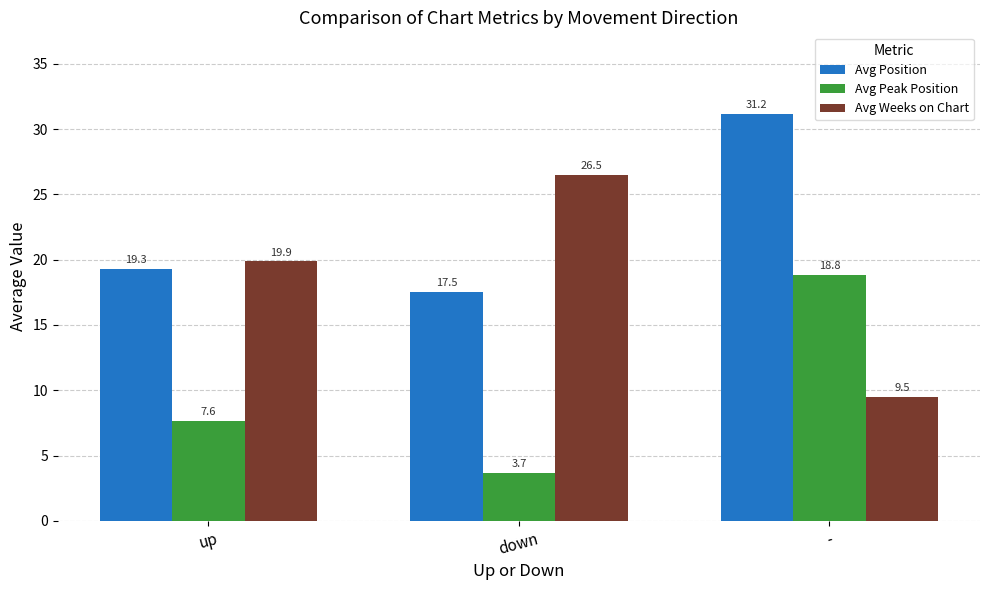

What is the smallest value displayed?

3.7